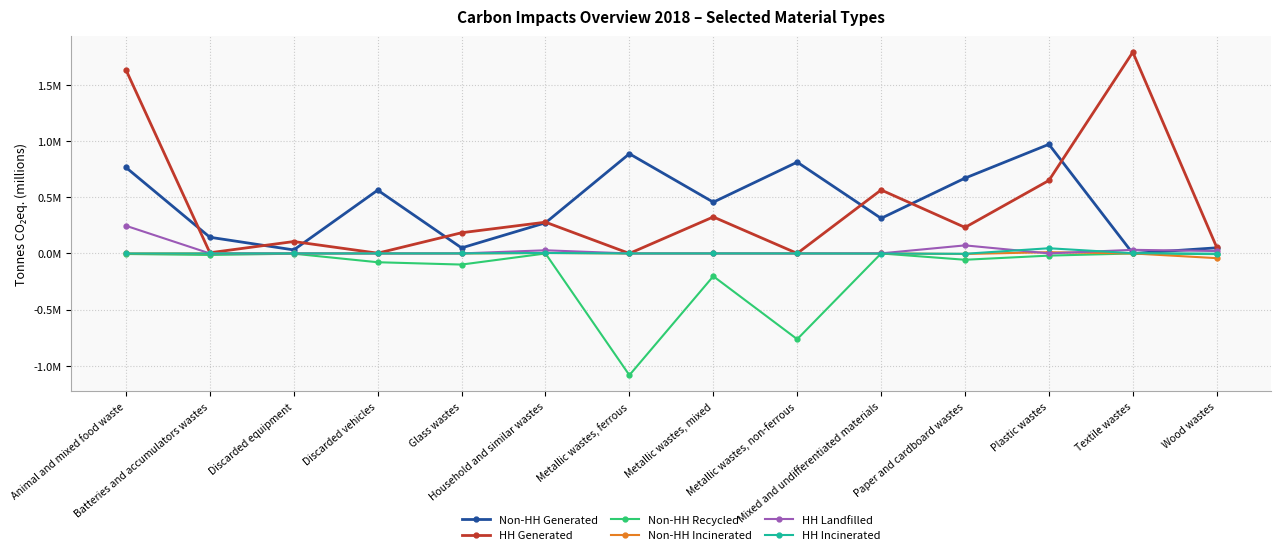

What is the label of the 6th point from the left?

Household and similar wastes